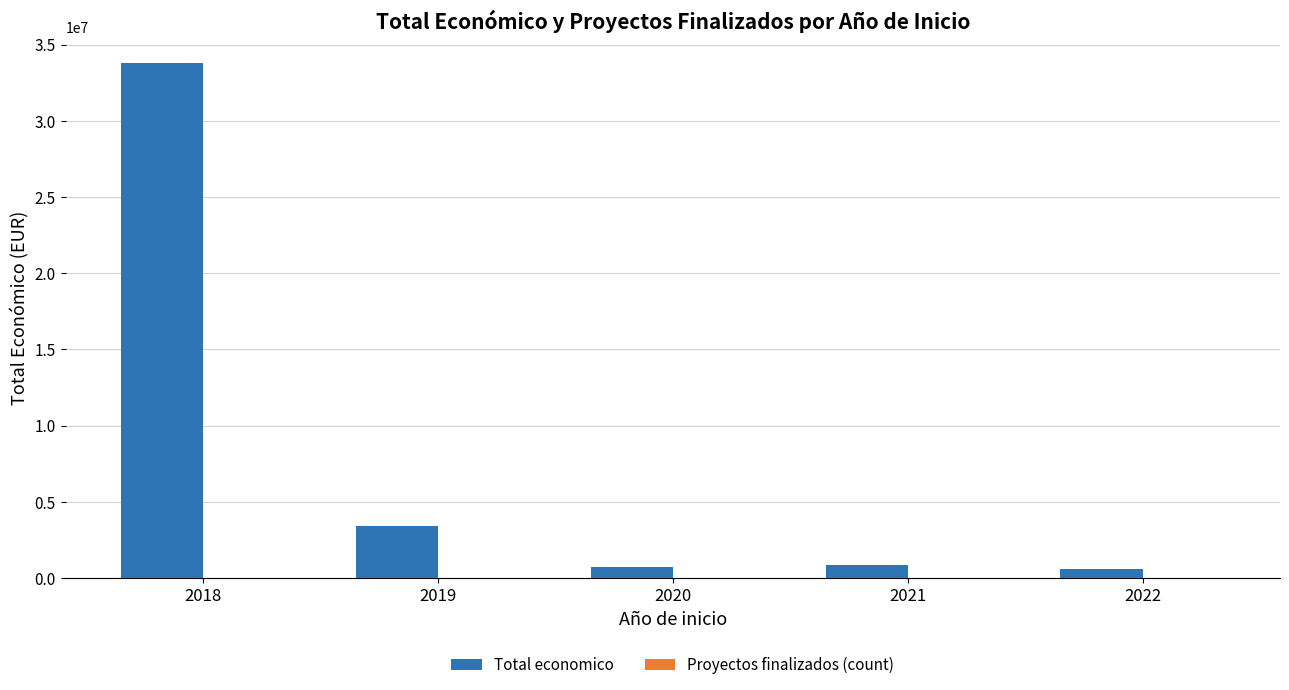

What is the total value across all series at 2018?

33787297